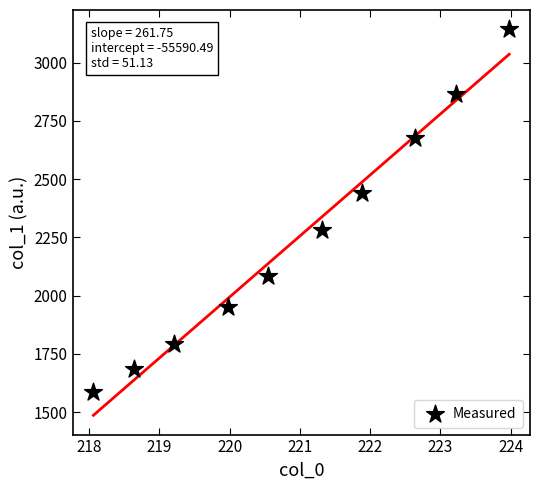

What is the range of X values (max minus min)?

5.9